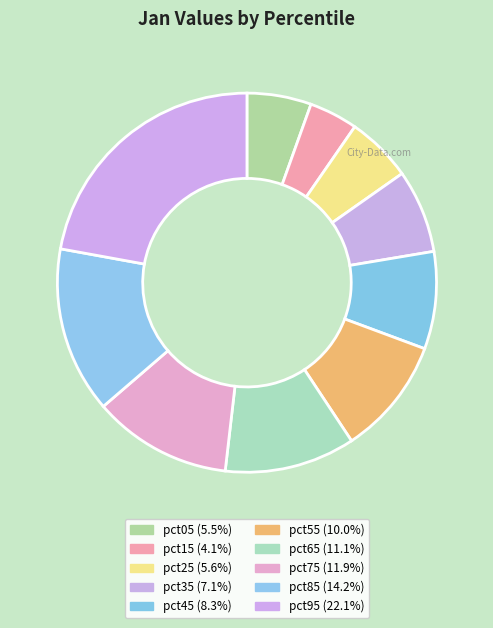

Which slice is the largest?

pct95